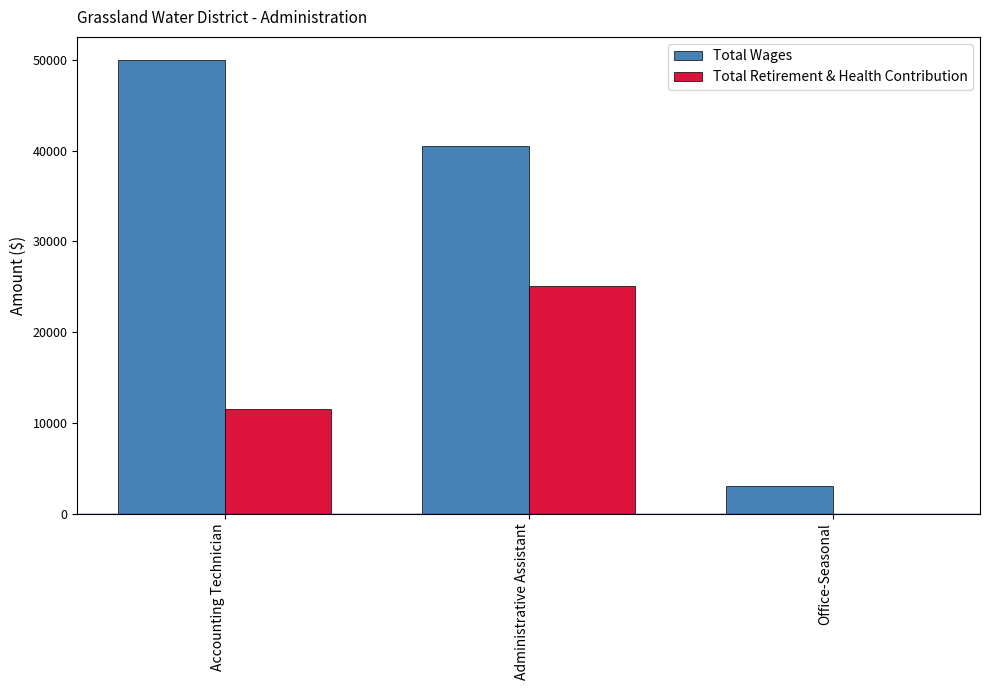

Is the value of Total Retirement & Health Contribution at Office-Seasonal greater than the value of Total Wages at Administrative Assistant?

No